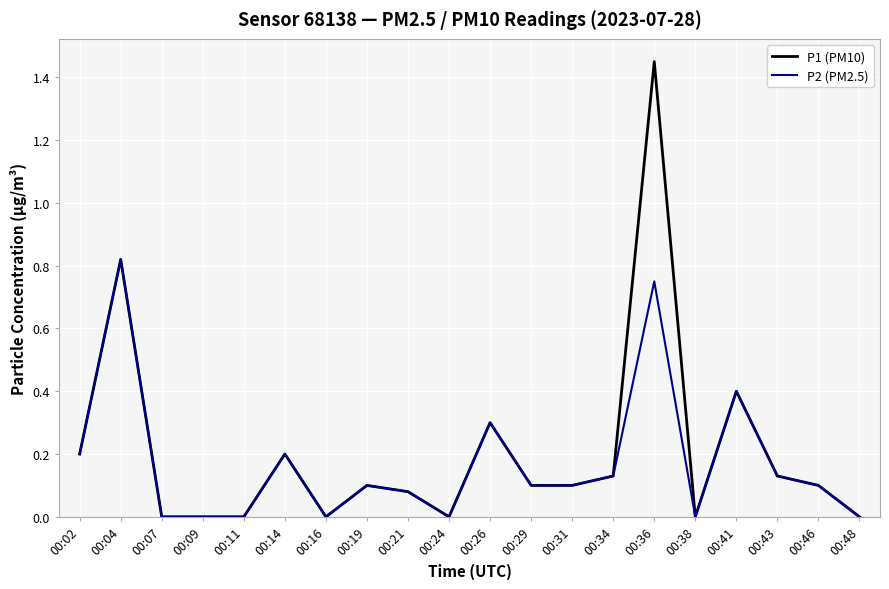

Is it true that P1 (PM10) equals 0.1 at 00:46?

True